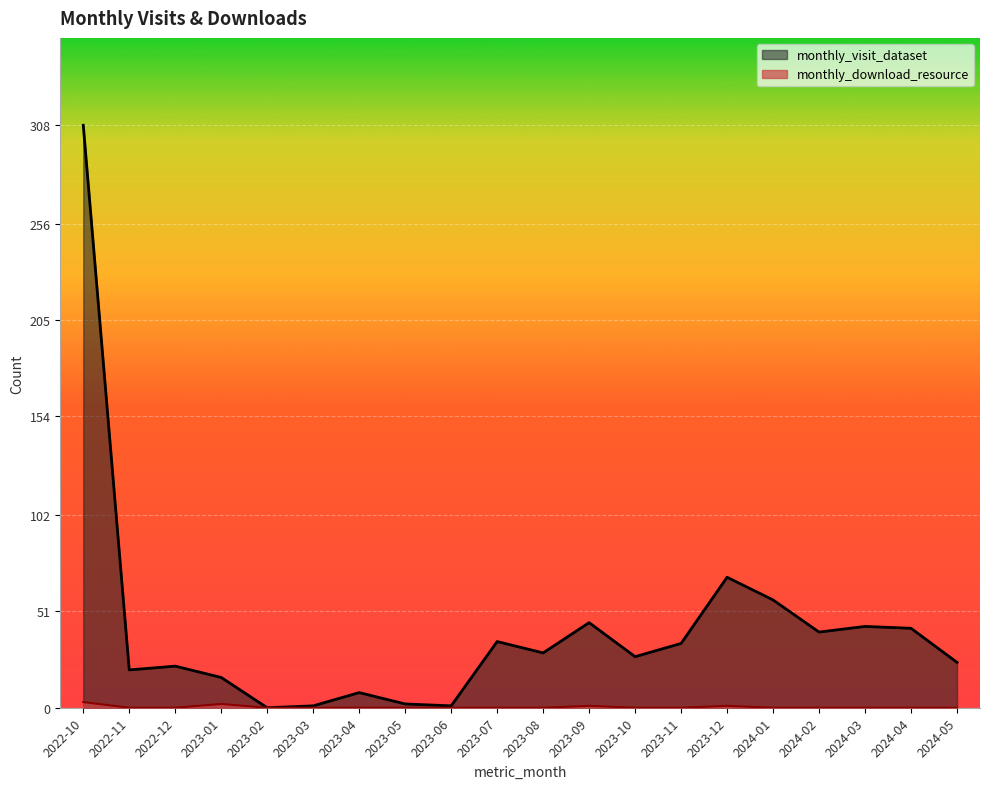

What is the total value across all series at 2023-03?

1